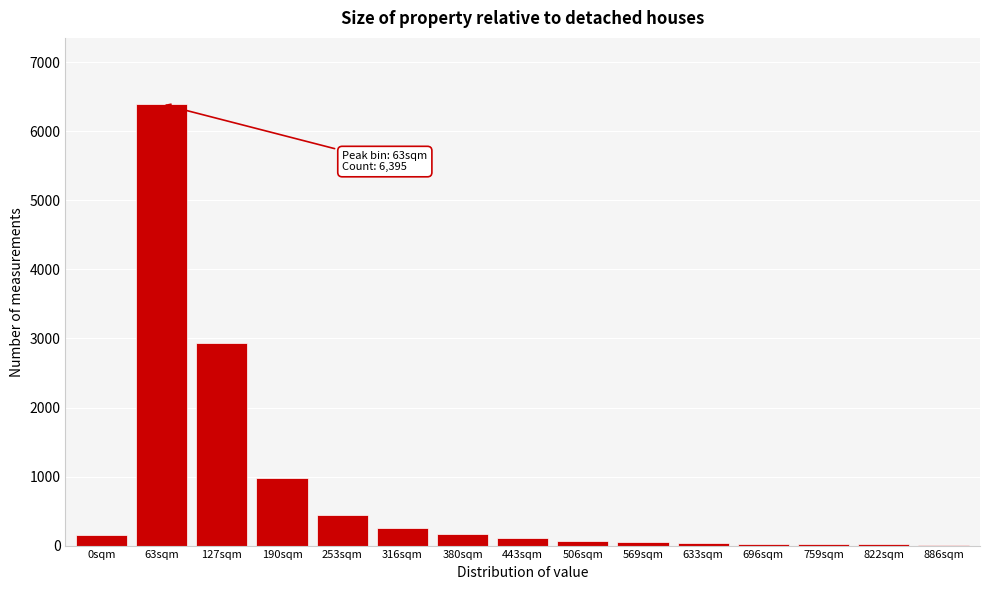

Between 316sqm and 190sqm, which is larger?

190sqm